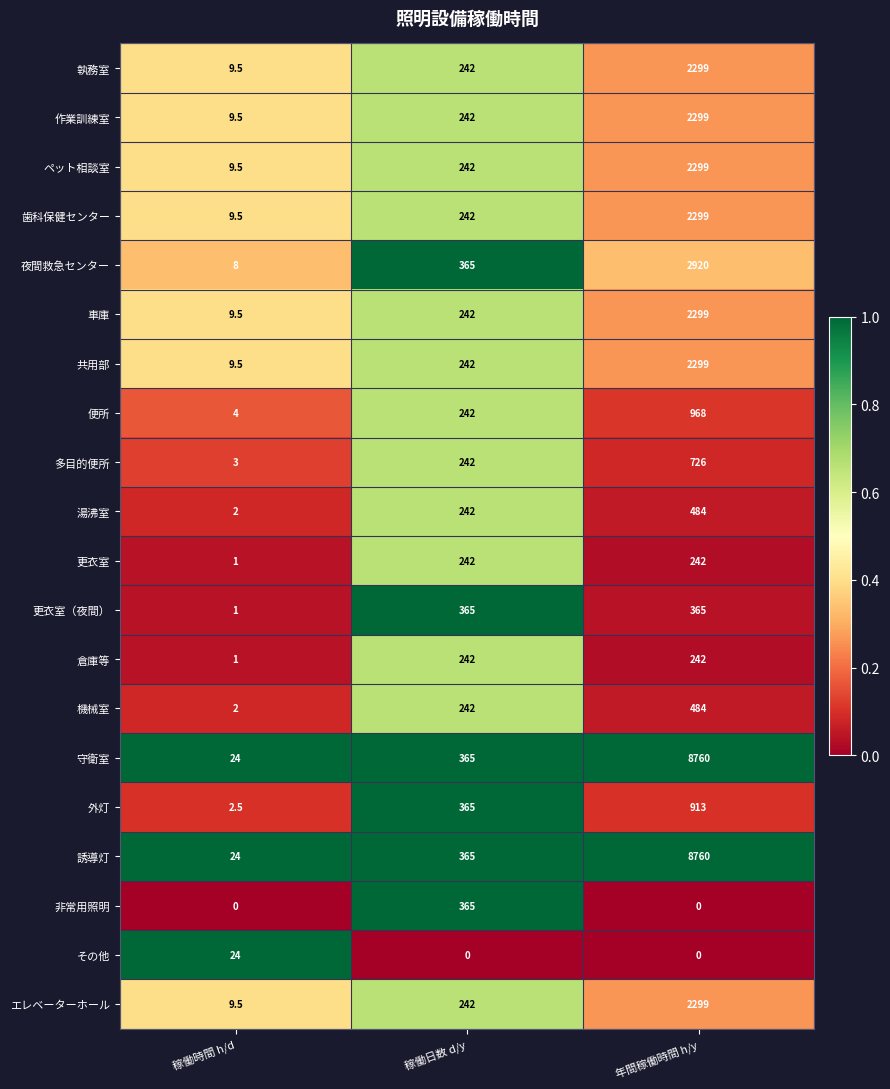

The value of 守衛室 at 稼働時間 h/d is 13.1. True or false?

False